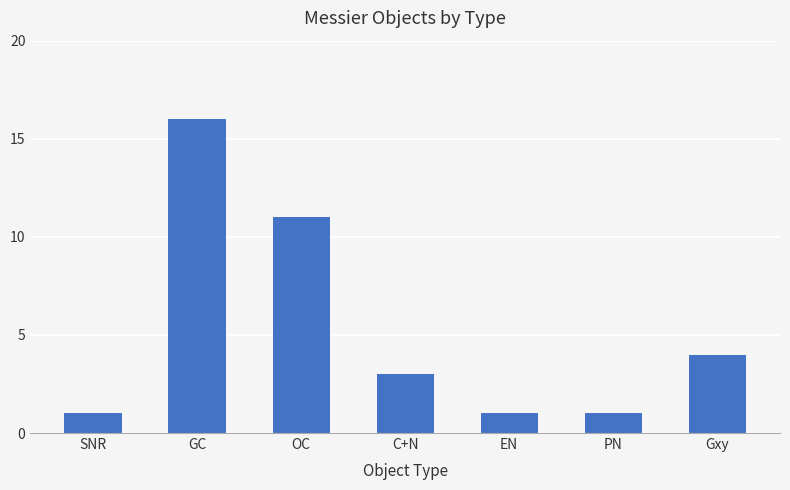

What is the label of the 4th bar from the left?

C+N